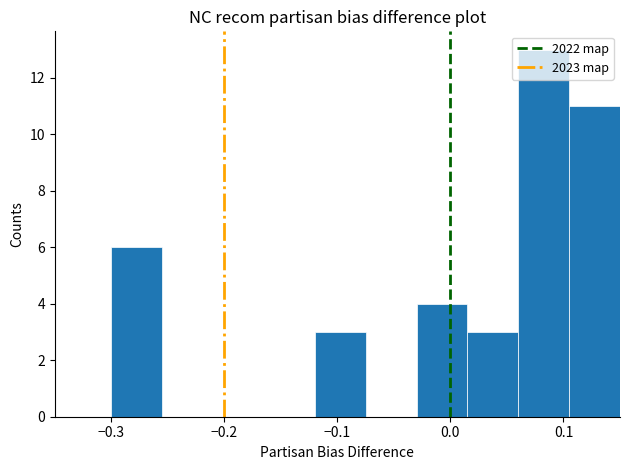

Which range on the x-axis has the tallest bar?

0.060 to 0.105